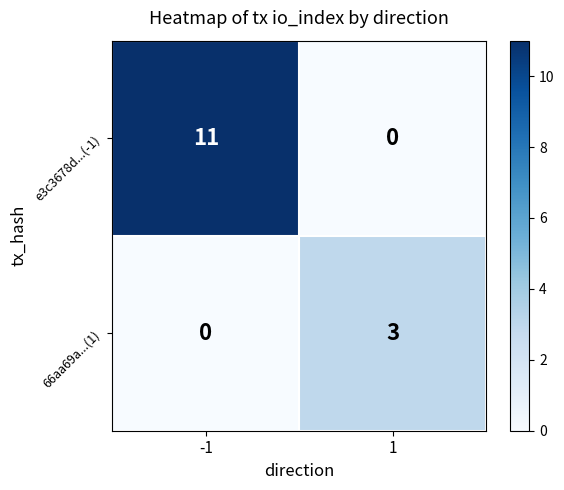

How many values in e3c3678d...(-1) are above zero?

1